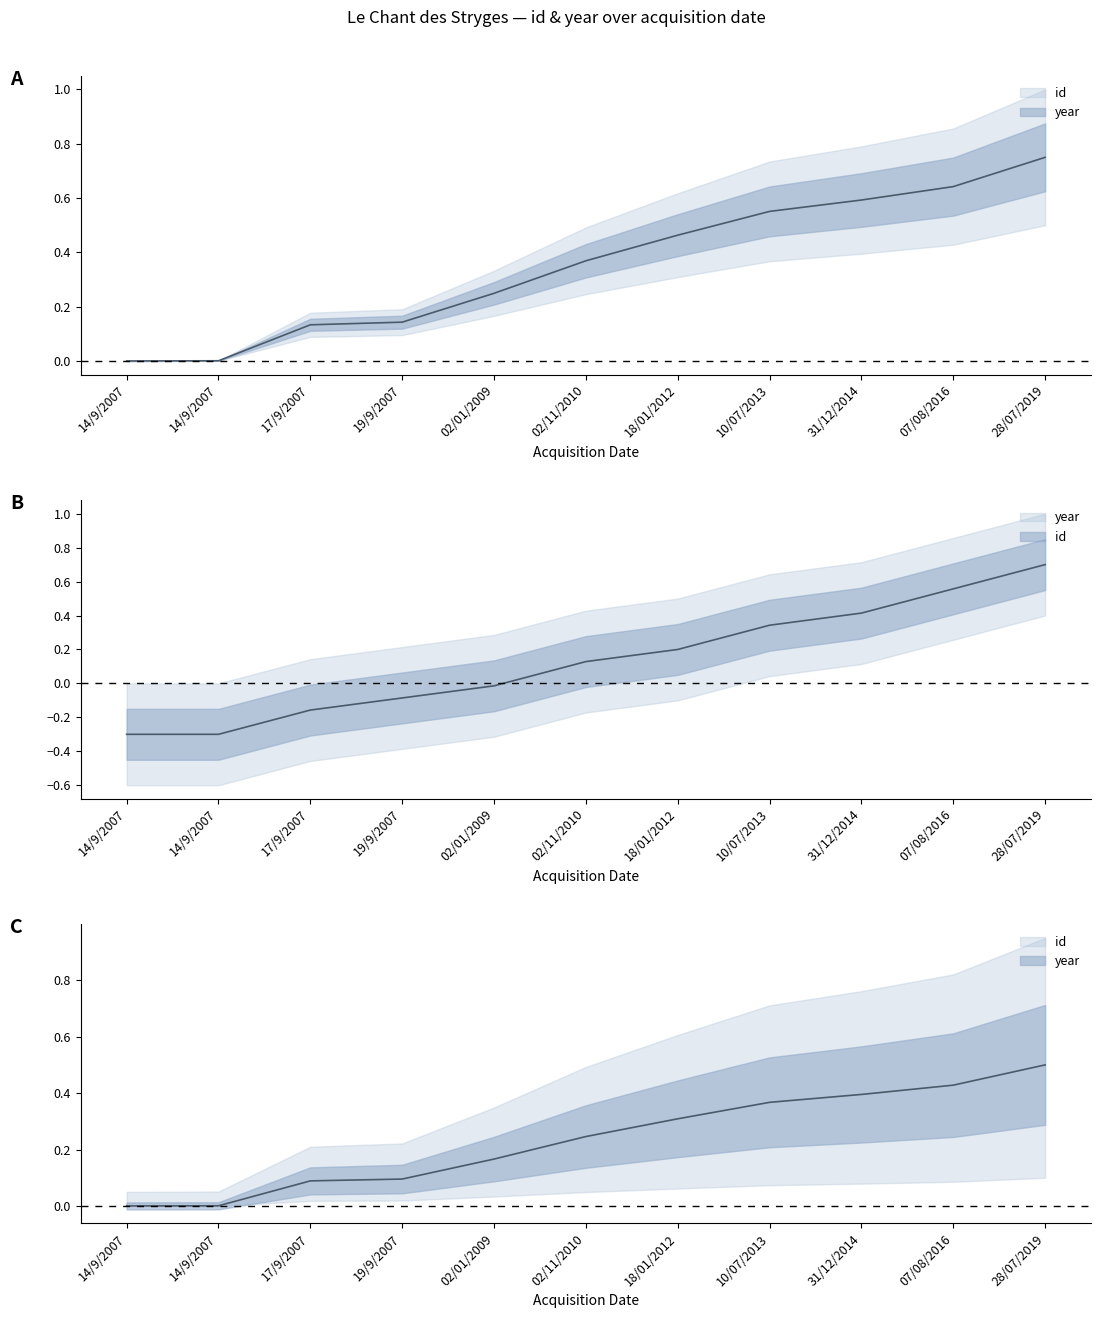

How many lines are shown in the chart?

2